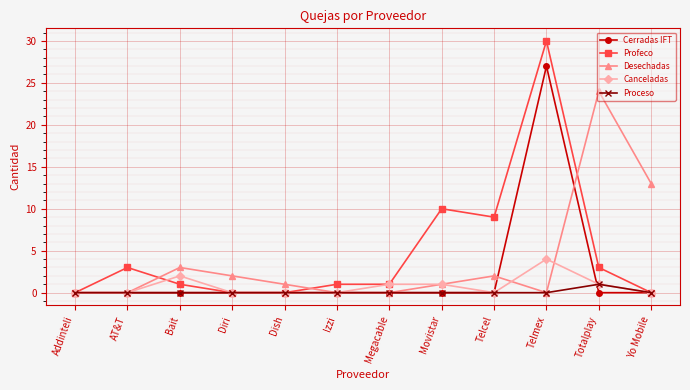

At which category does Canceladas reach its first local peak?

Bait